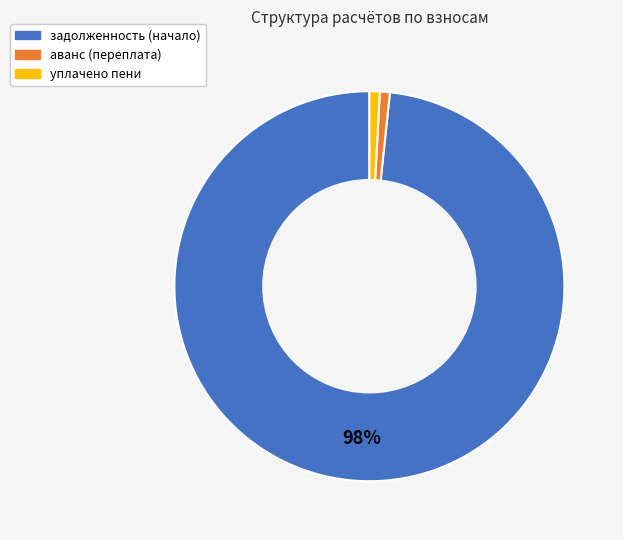

Which slice is the largest?

задолженность (начало)